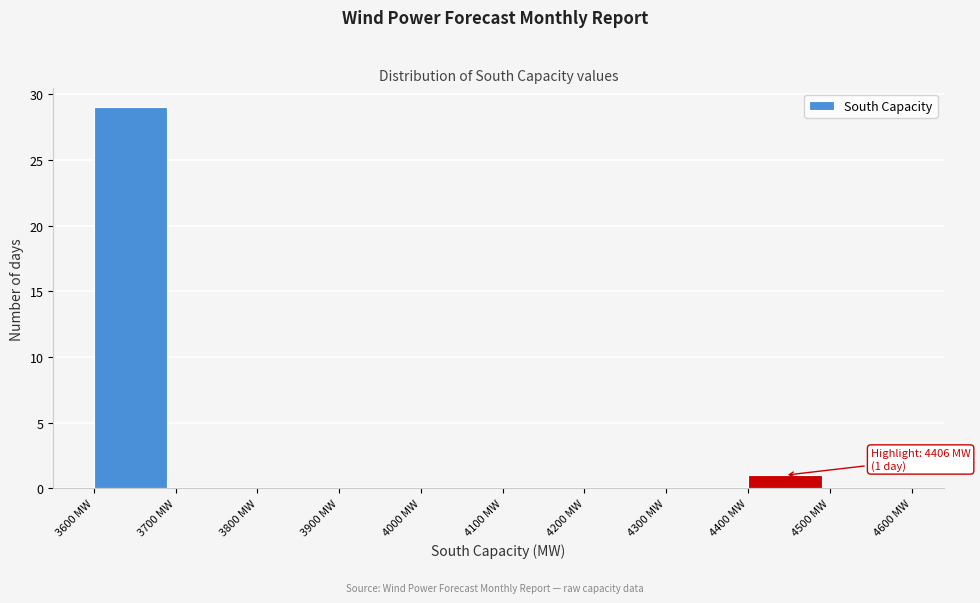

Over which range of the x-axis is the bar tallest?

3600 to 3700